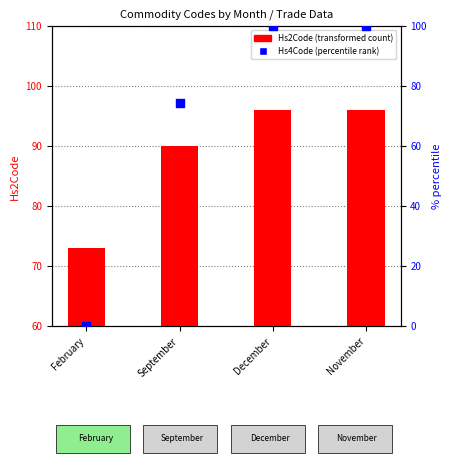

Which series reaches the minimum Y coordinate?

Hs4Code (percentile rank)